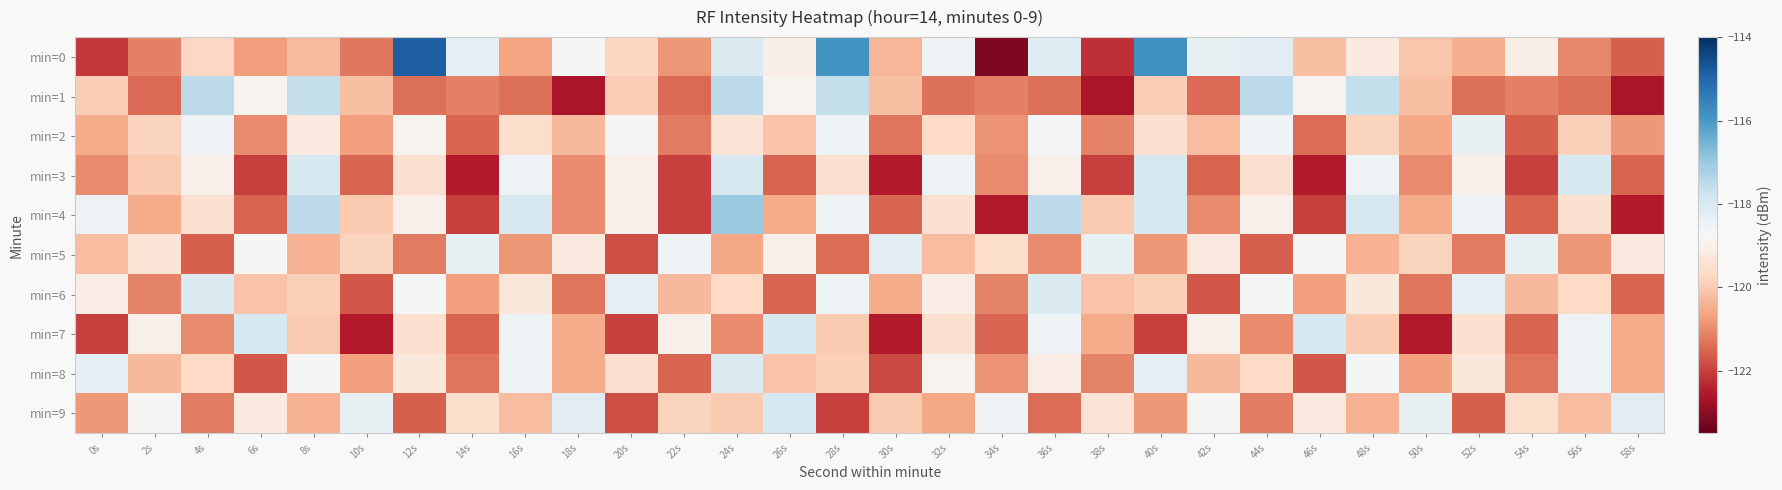

Rank the series by their maximum value, from lowest to highest.

min=2, min=5, min=6, min=8, min=3, min=7, min=9, min=1, min=4, min=0